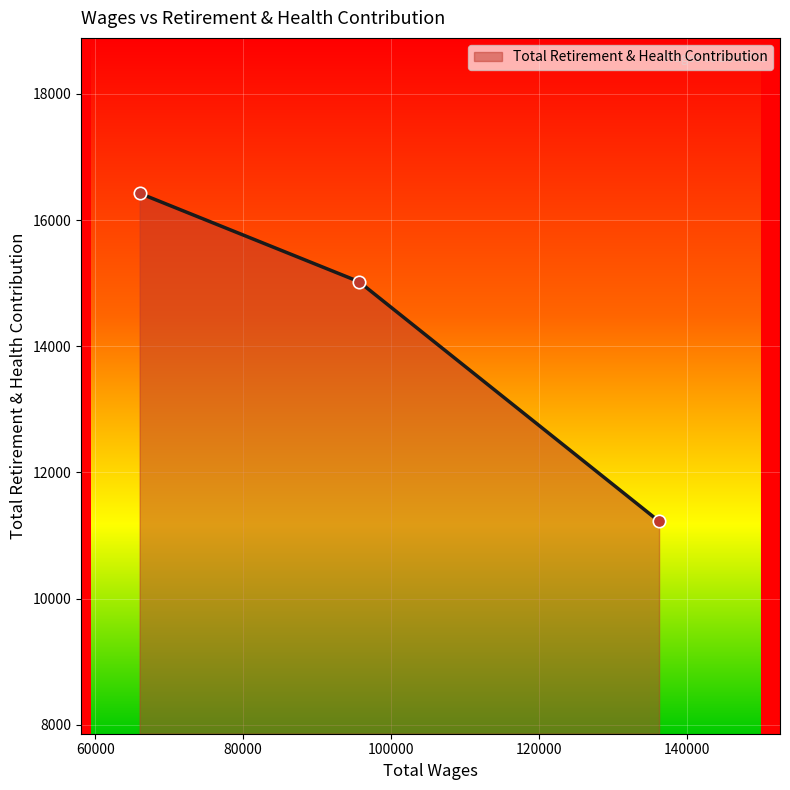

Which has a higher value, 66000.0 or 95639.0?

66000.0